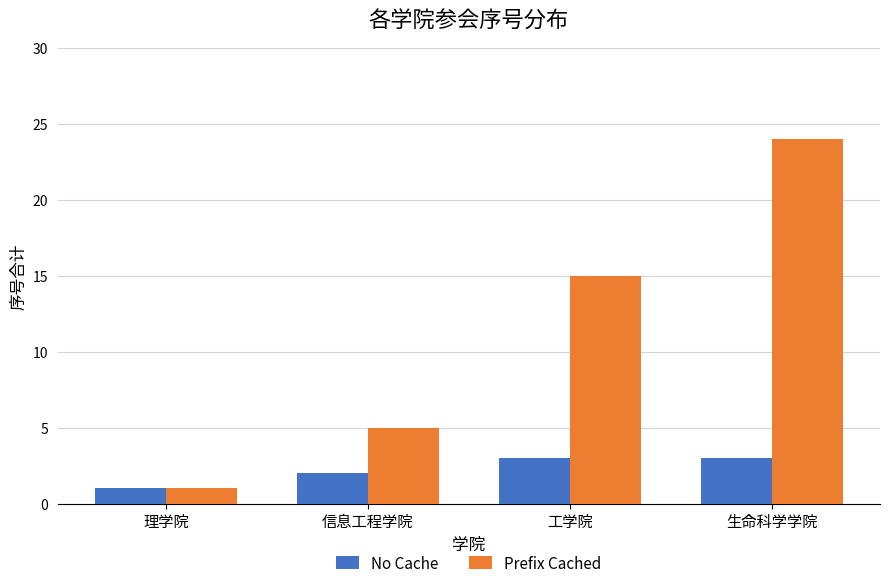

Is it true that No Cache equals 2 at 理学院?

False